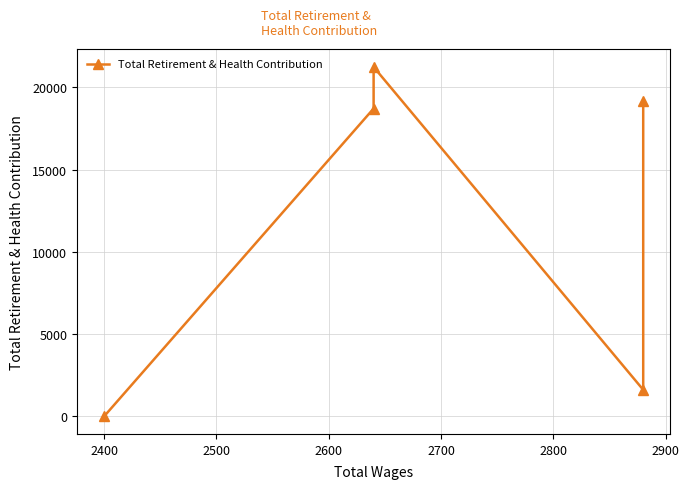

Is this an area chart (filled region under the line)?

No